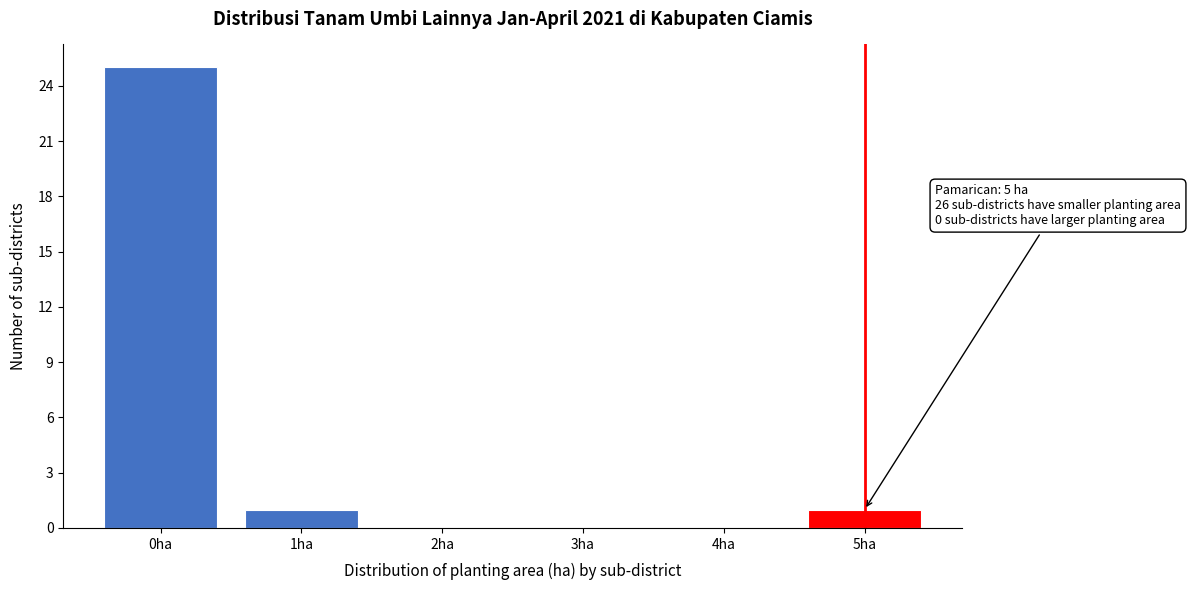

Reading right to left, transcribe all the data shown in this chart.

5ha=1	4ha=0	3ha=0	2ha=0	1ha=1	0ha=25